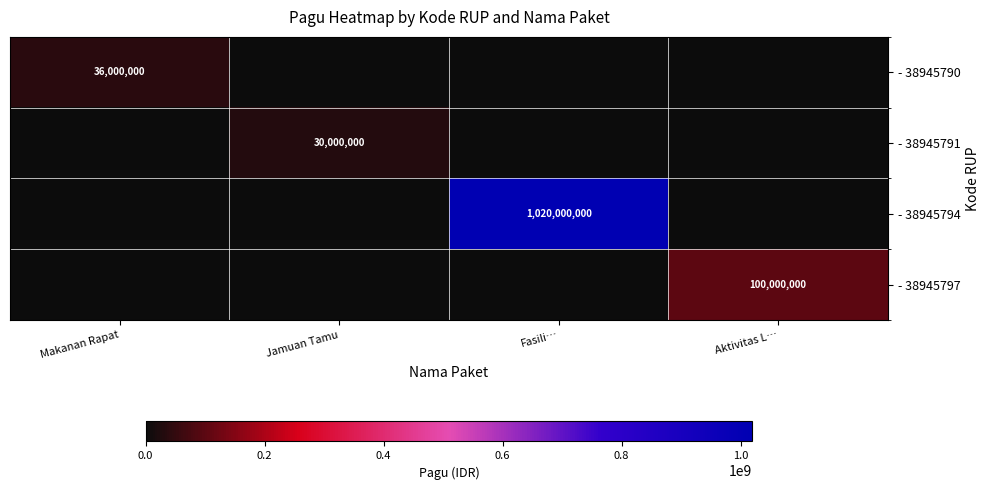

The - 38945797 series shows 178547484 at Aktivitas L…. True or false?

False